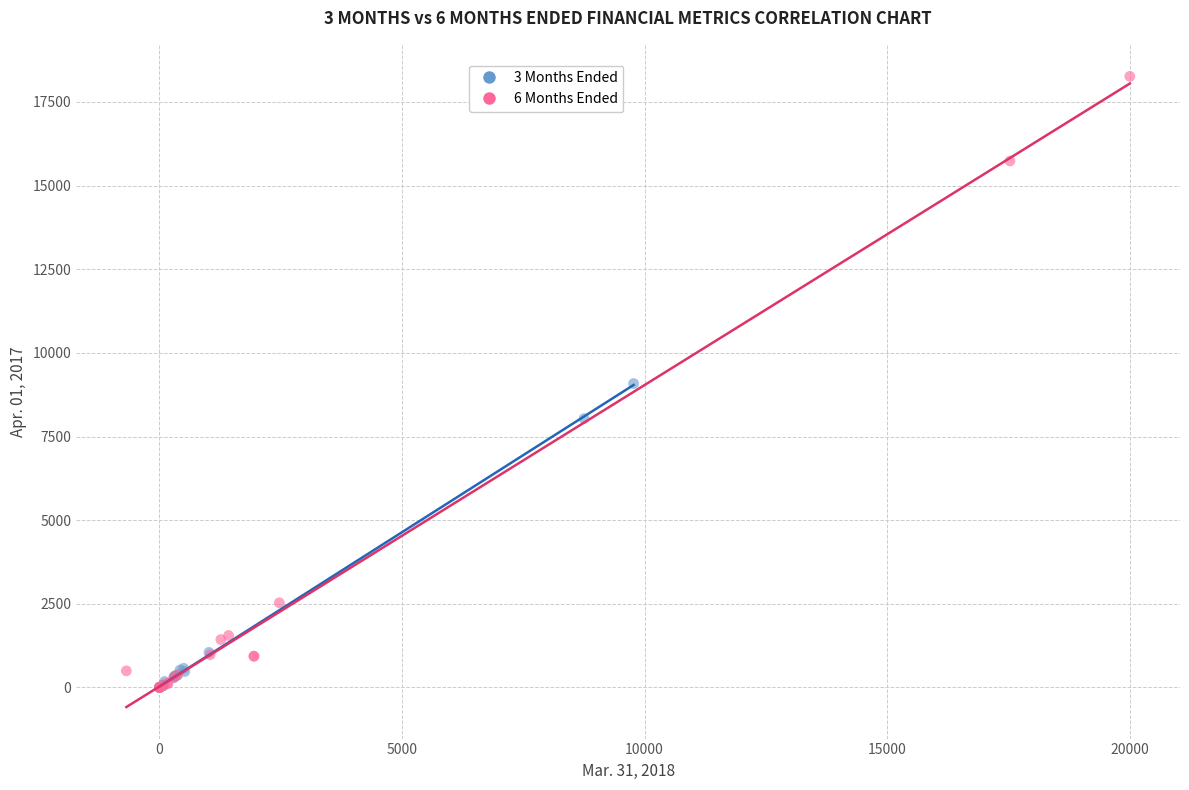

Which series has the largest Y range (max minus min)?

6 Months Ended